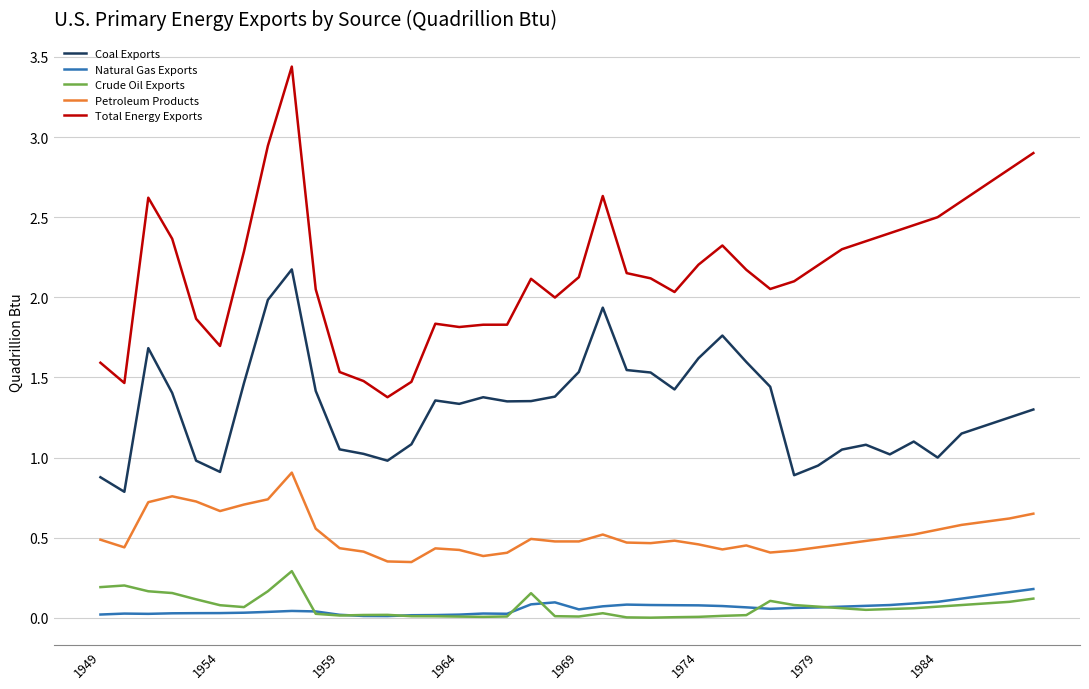

What are all the series names shown in the legend?

Coal Exports, Natural Gas Exports, Crude Oil Exports, Petroleum Products, Total Energy Exports